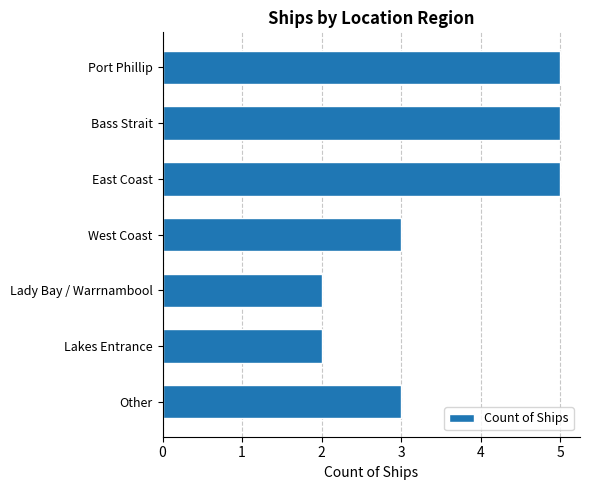

What is the difference between the maximum and minimum values?

3